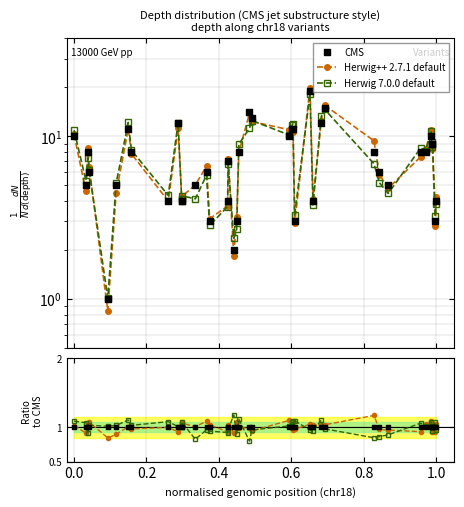

At how many categories does at least one series exceed 18?

1